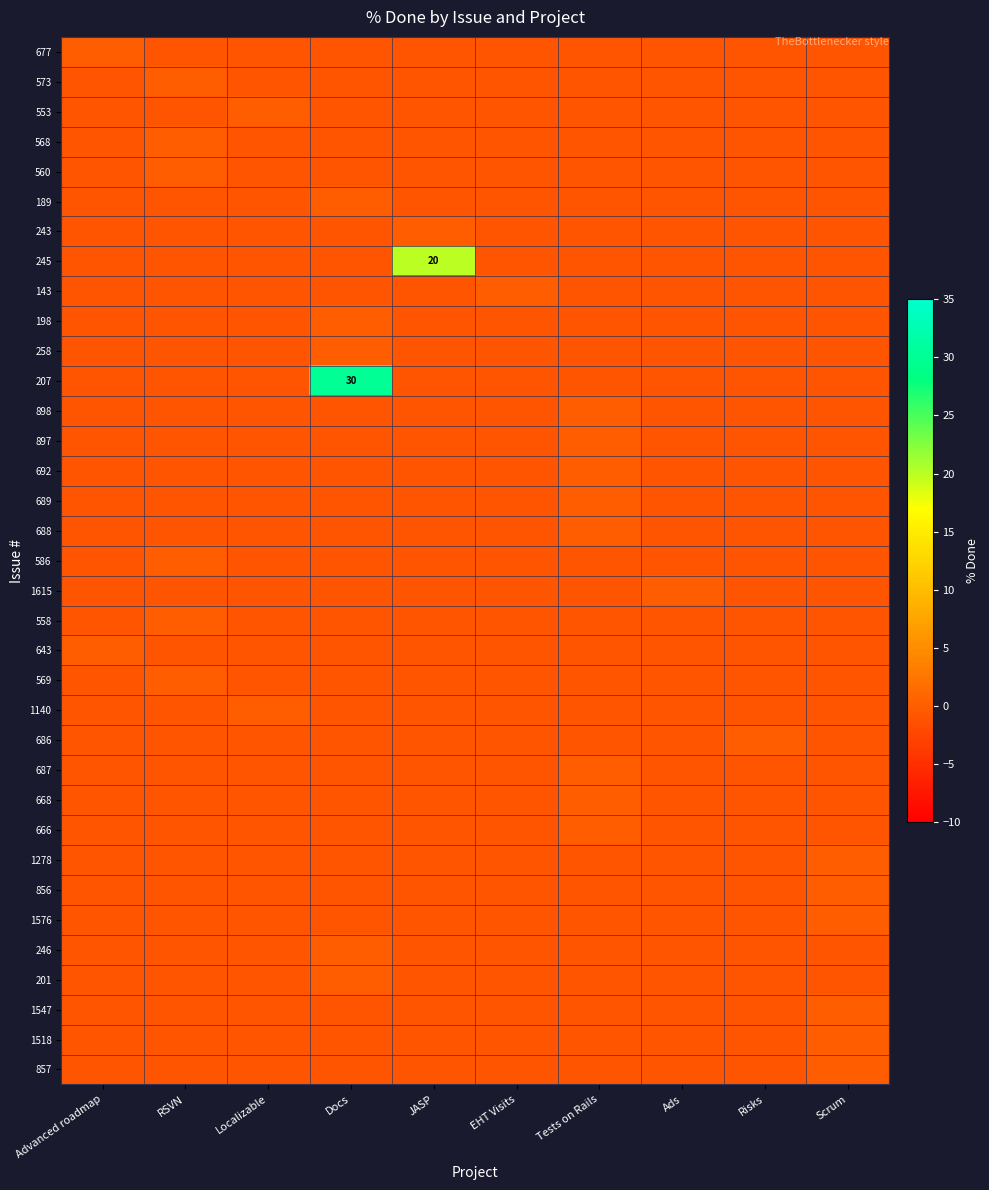

At which label is 688 closest to 0?

Tests on Rails